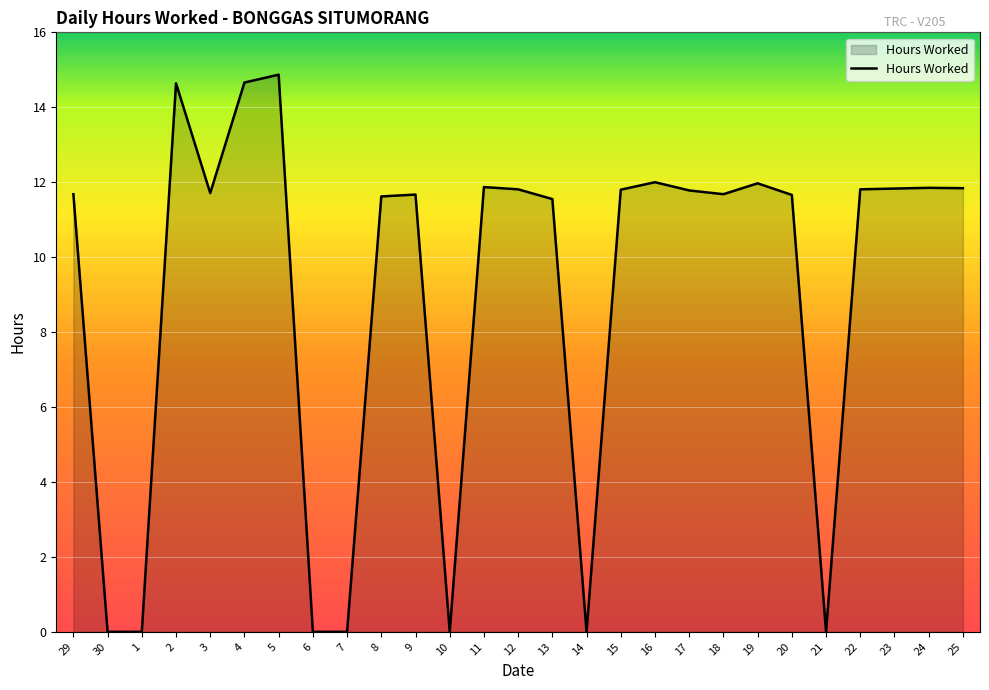

Which has a higher value, 10 or 29?

29